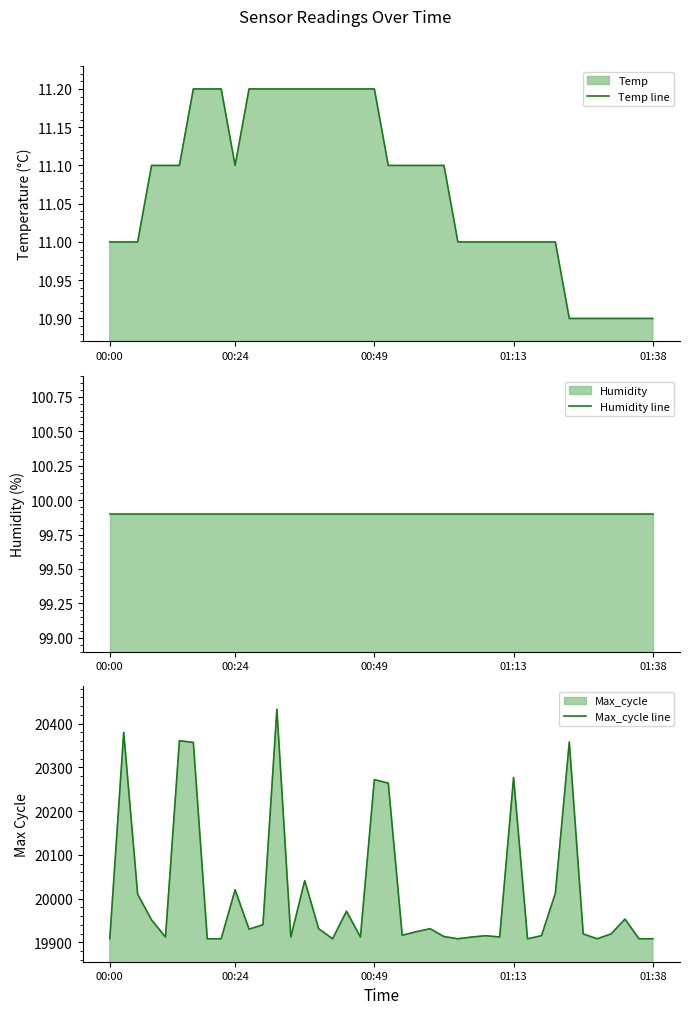

What is the maximum value for Humidity line?

99.9